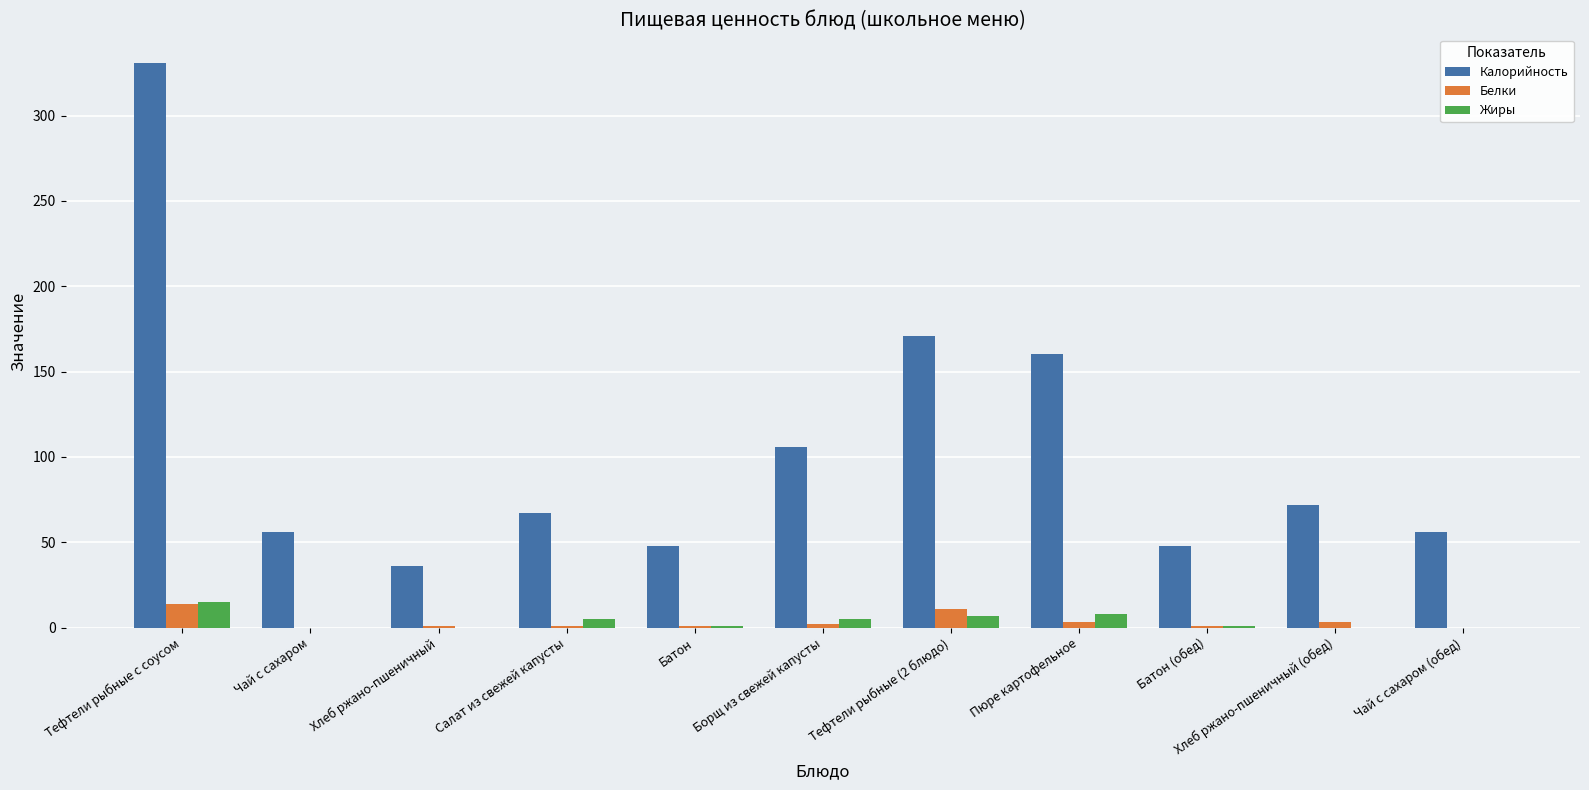

What is the sum of all Белки values?

37